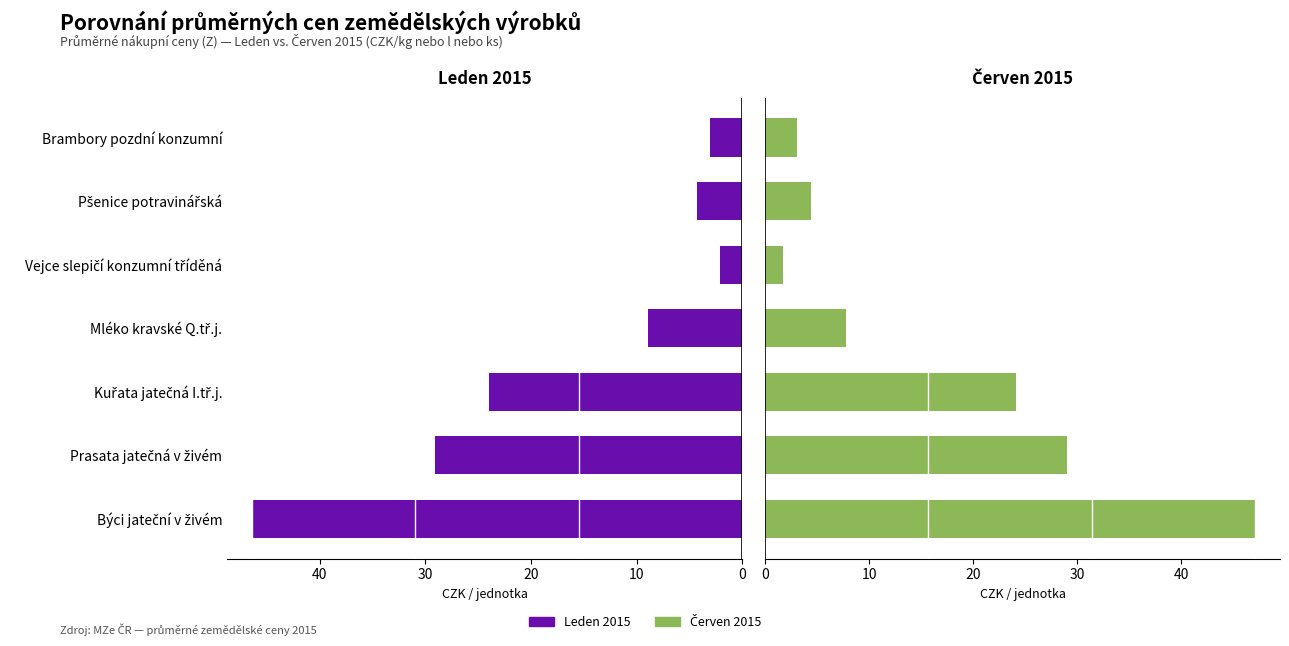

What position from the left is Mléko kravské Q.tř.j.?

4